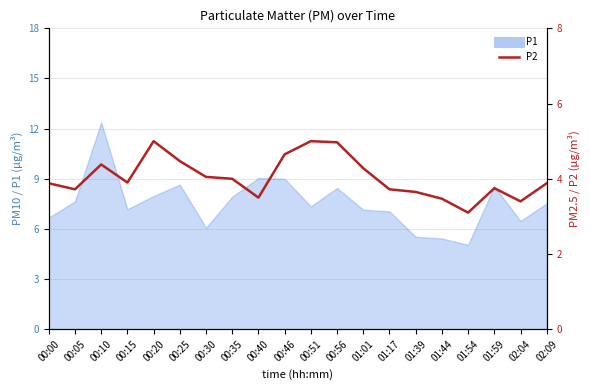

True or false: the data shows 6.7 at 00:51.

False